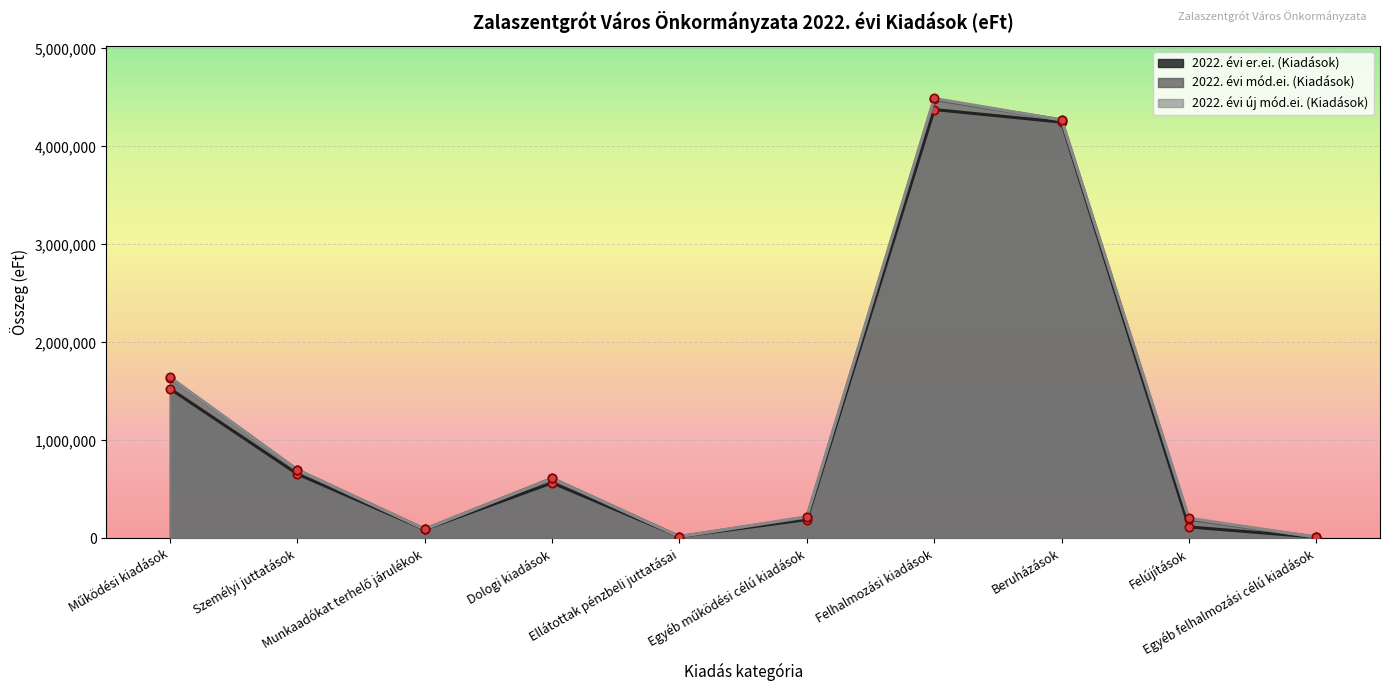

Where is the first local minimum for 2022. évi er.ei. (Kiadások)?

Munkaadókat terhelő járulékok